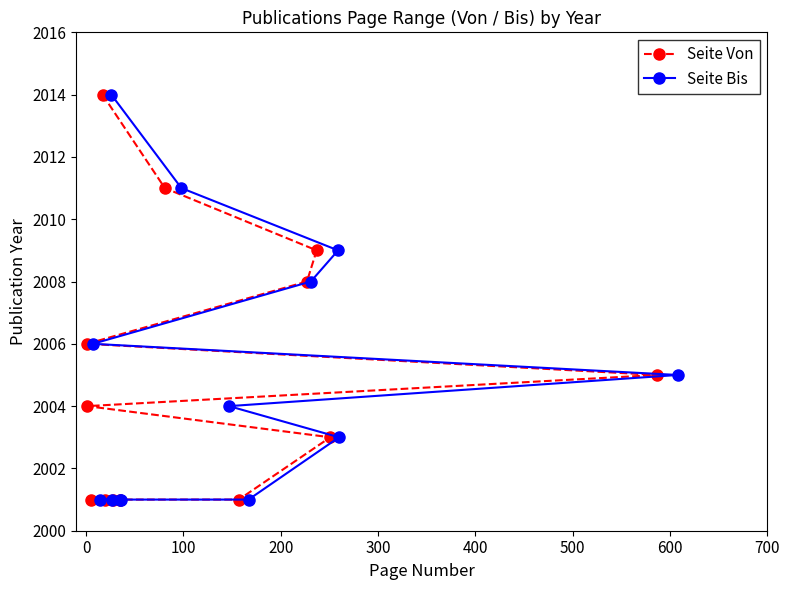

What is the value of the Seite Bis point at the 13th from the left?

2005